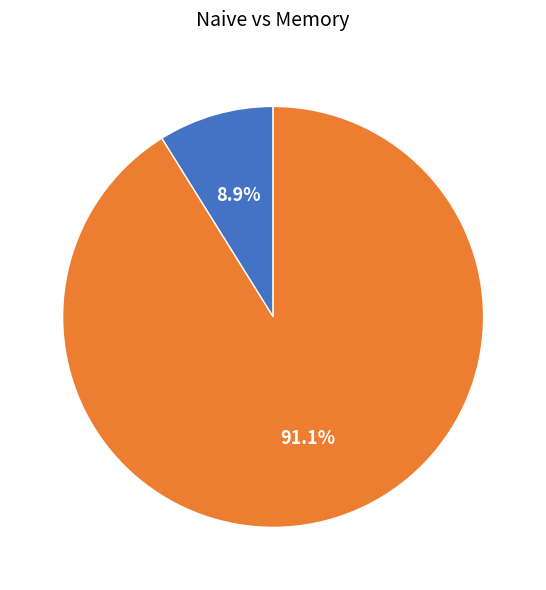

Approximately how many times larger is the value at Naive compared to Memory?

0.1